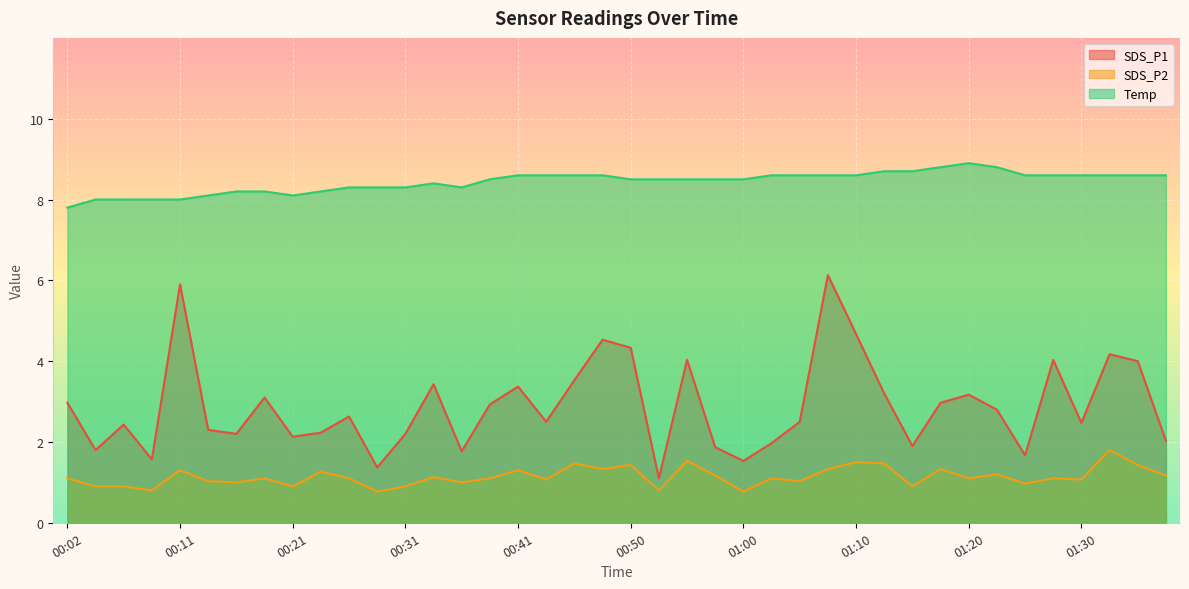

List the series in order of their overall mean, lowest first.

SDS_P2, SDS_P1, Temp